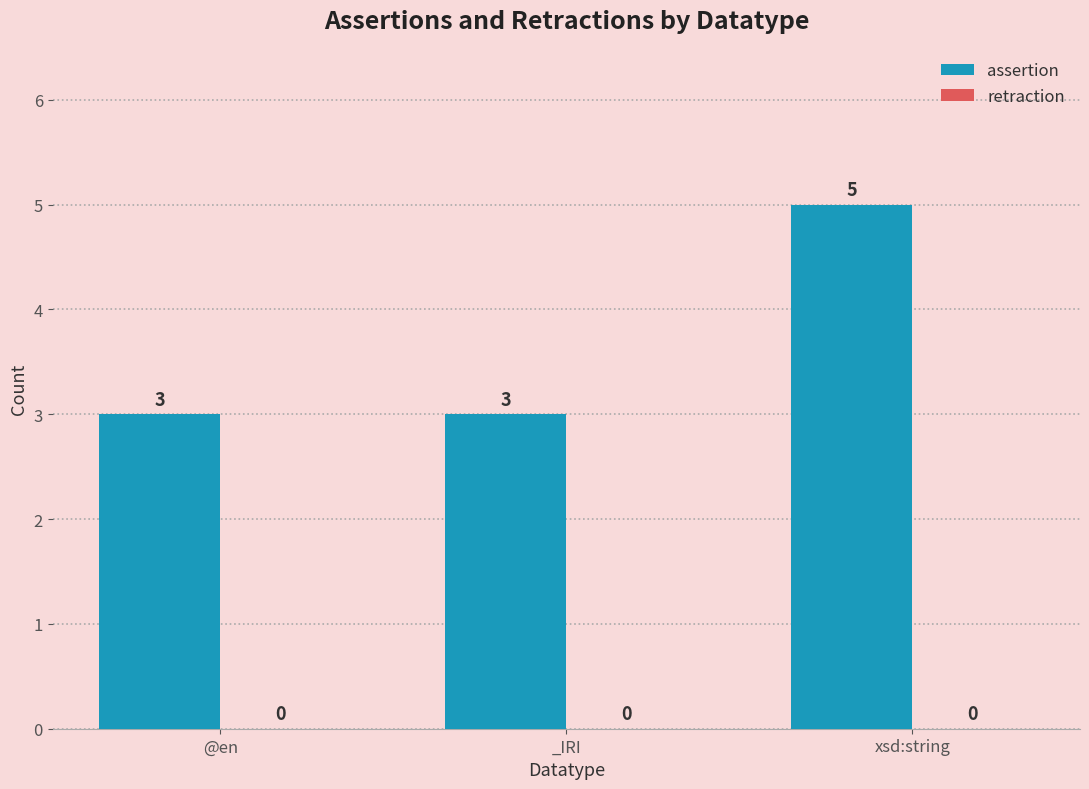

Reading left to right, transcribe all the data shown in this chart.

@en=3	_IRI=3	xsd:string=5